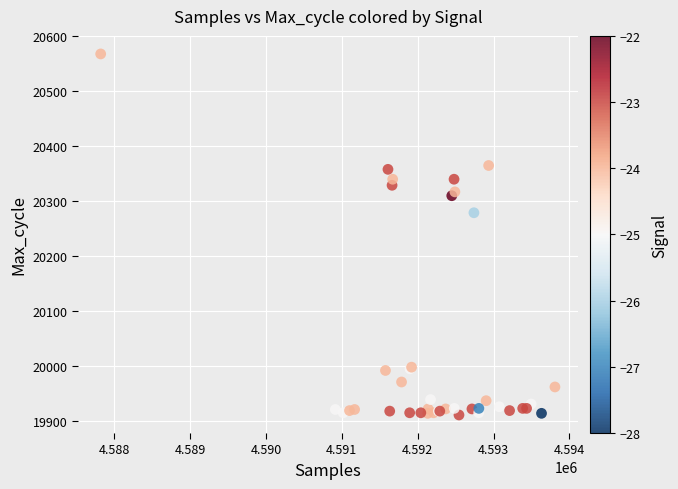

What Y value in the scatter plot is closest to 20239?

20279